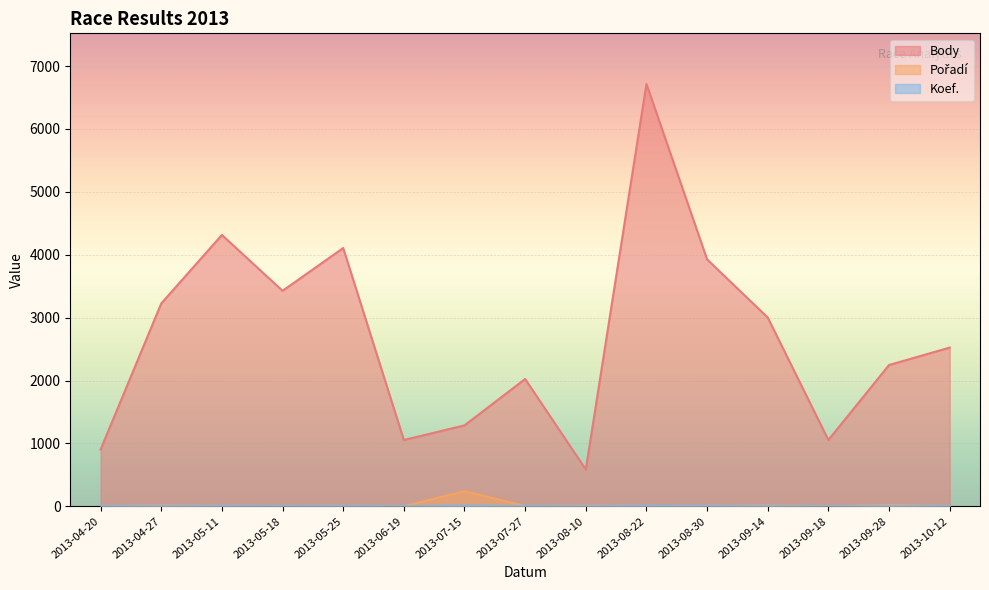

Is the value of Pořadí at 2013-09-28 greater than the value of Body at 2013-07-15?

No